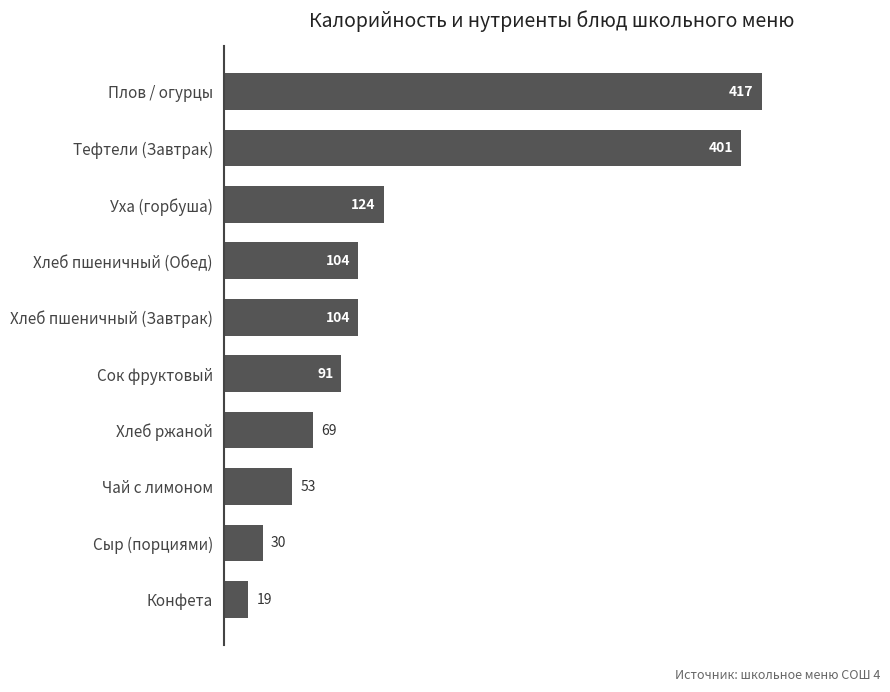

What is the sum of all values?

1412